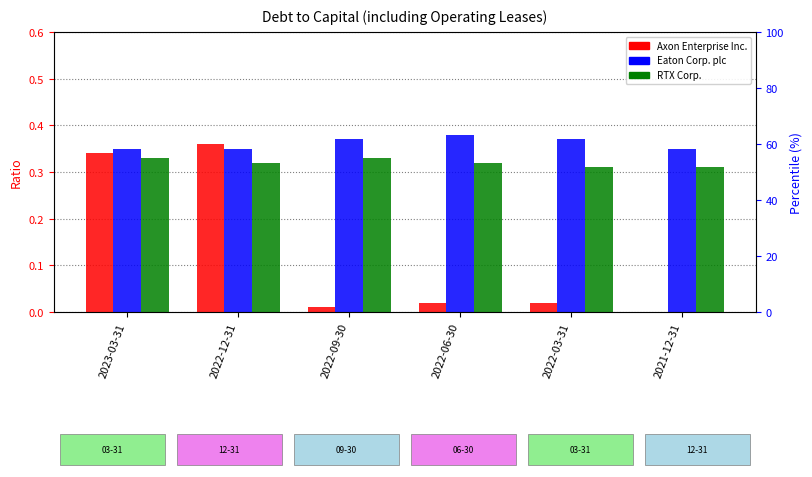

What is the label of the 2nd bar from the left?

2022-12-31